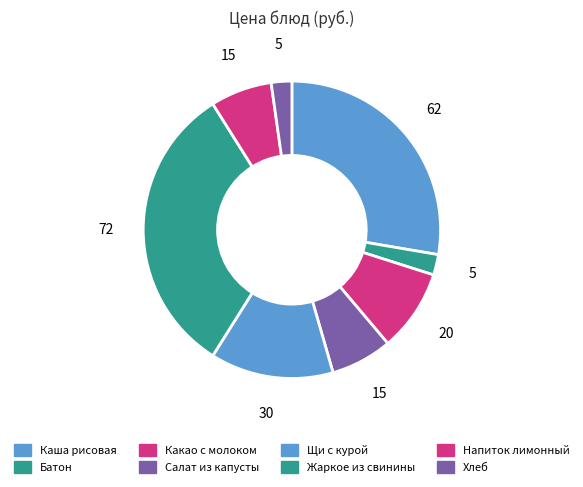

How many slices are in this pie chart?

8